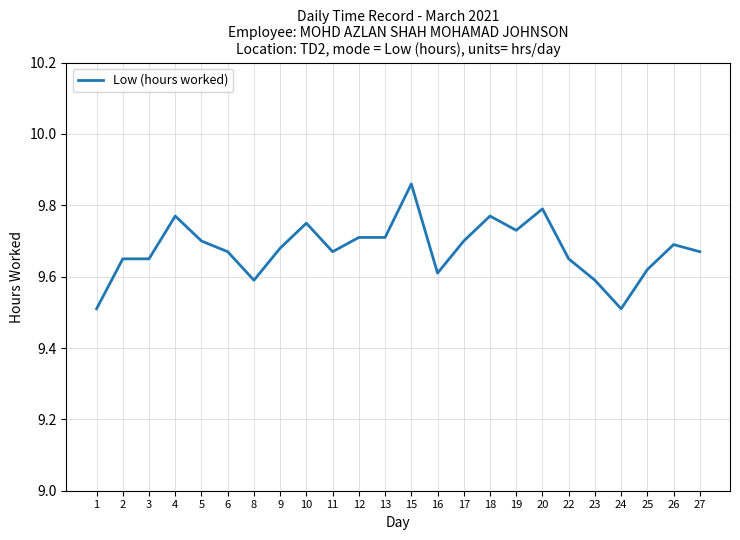

Approximately how many times larger is the value at 17 compared to 2?

1.0